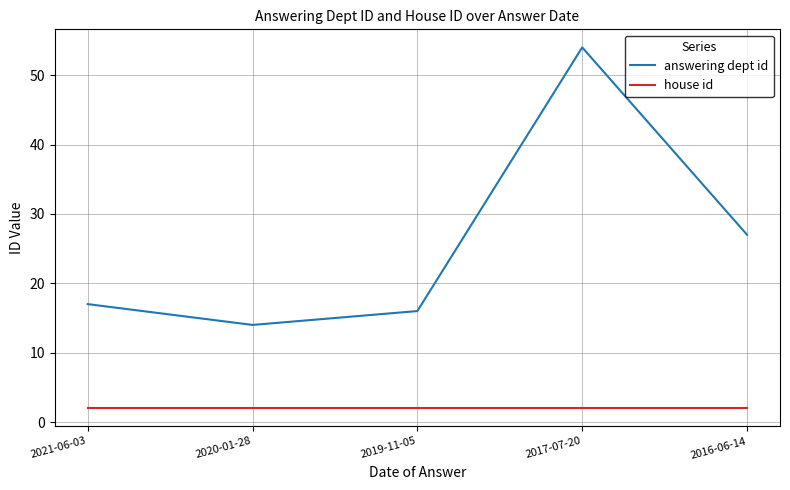

True or false: answering dept id has more than 1 points higher than both neighbors.

False